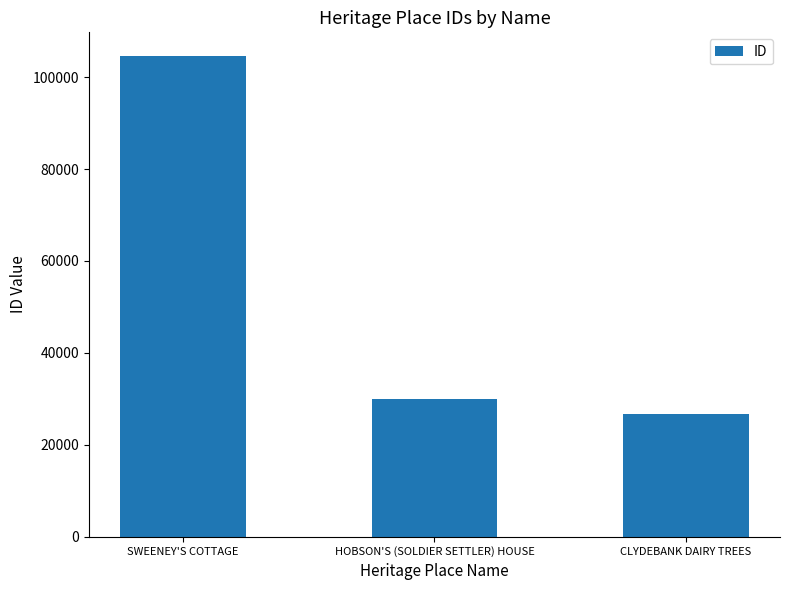

What is the greatest value displayed?

104520